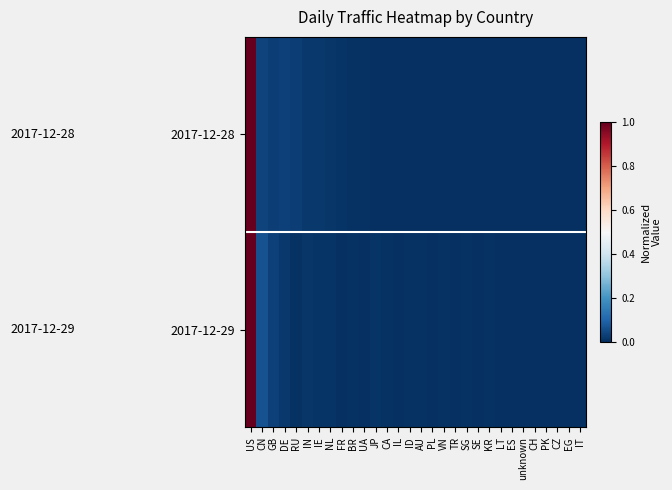

Rank the series by their maximum value, from highest to lowest.

2017-12-28, 2017-12-29